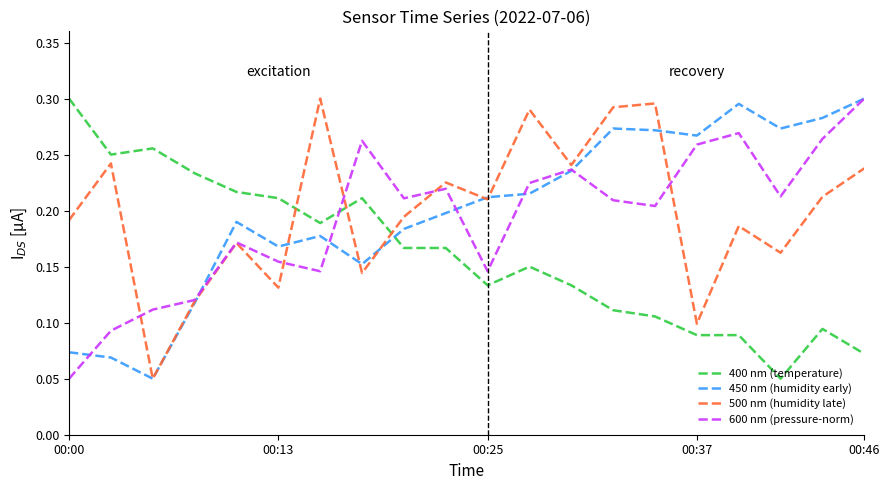

What is the total value across all series at 00:25?

0.7